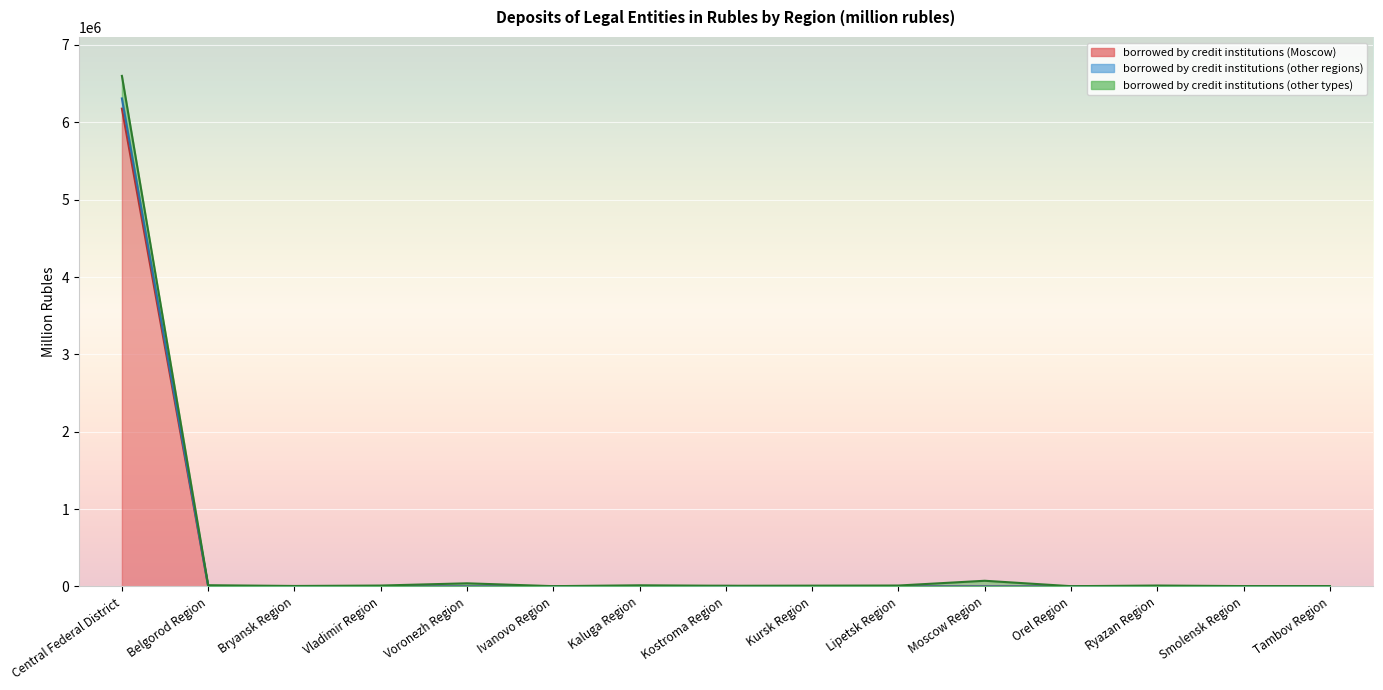

True or false: borrowed by credit institutions (other regions) and borrowed by credit institutions (Moscow) intersect in this chart.

False